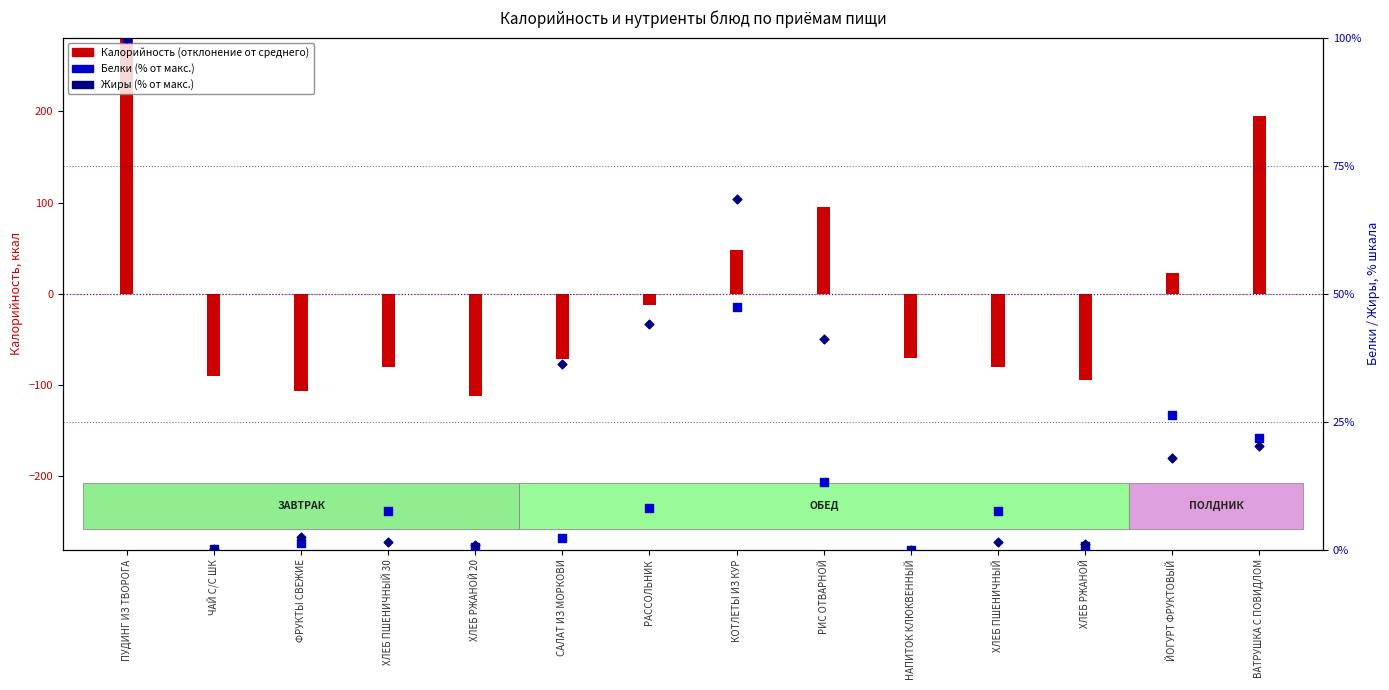

Which series reaches the maximum Y coordinate?

Калорийность (отклонение)